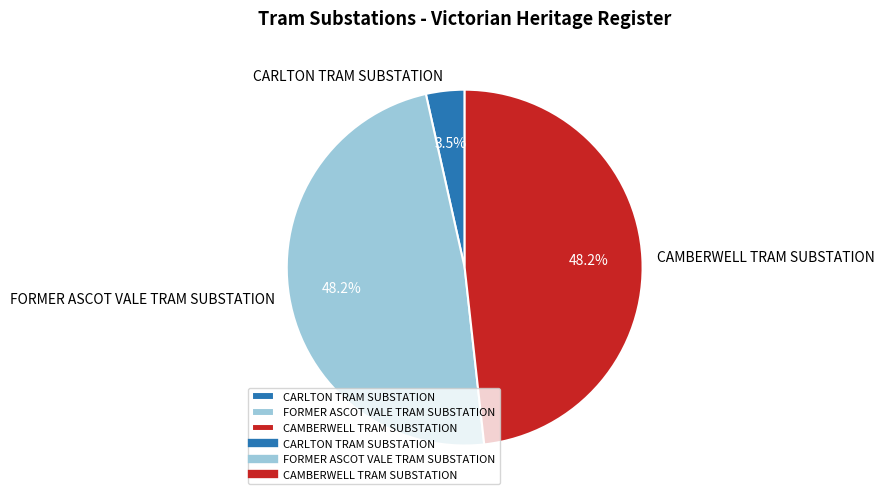

How many slices are in this pie chart?

3